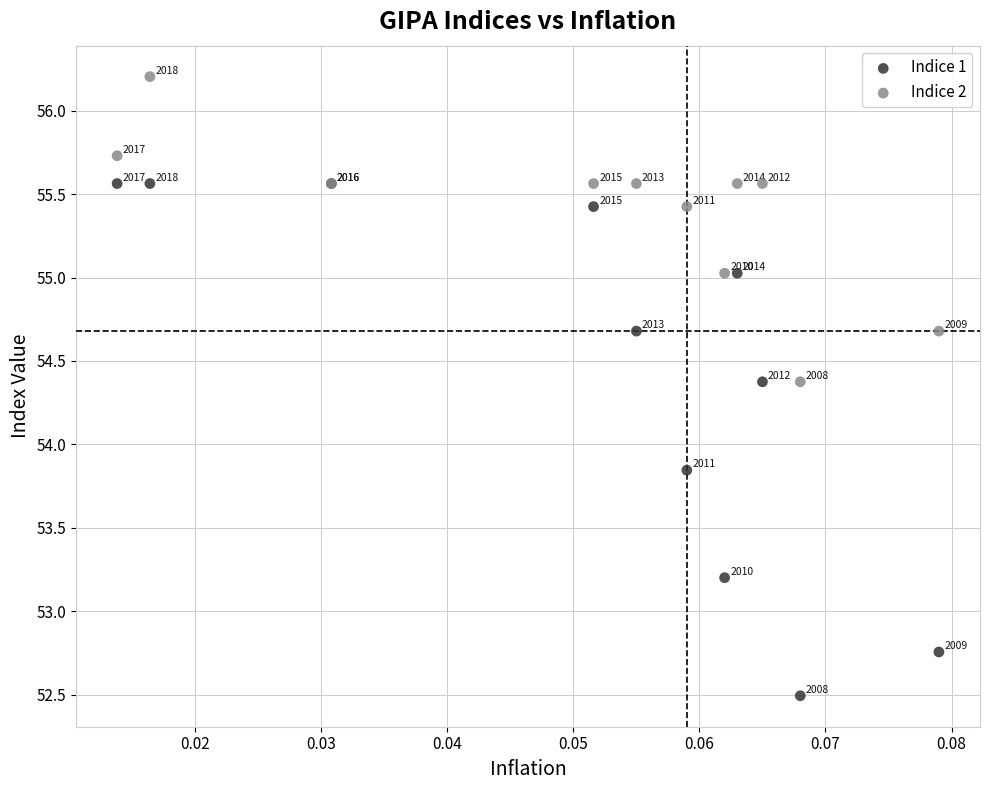

Which series has the widest spread of Y values?

Indice 1